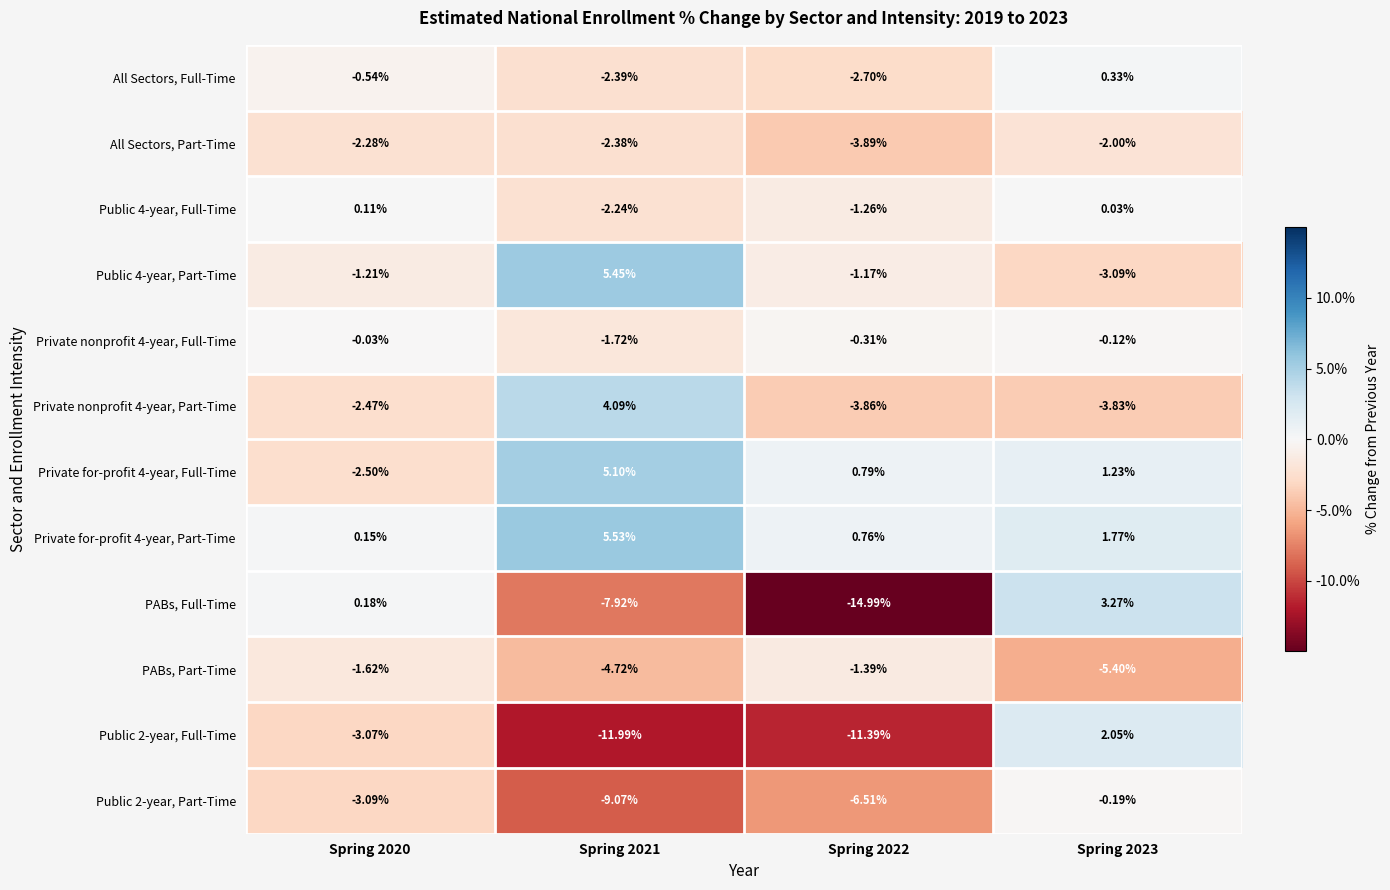

Which series has the widest spread of values?

PABs, Full-Time